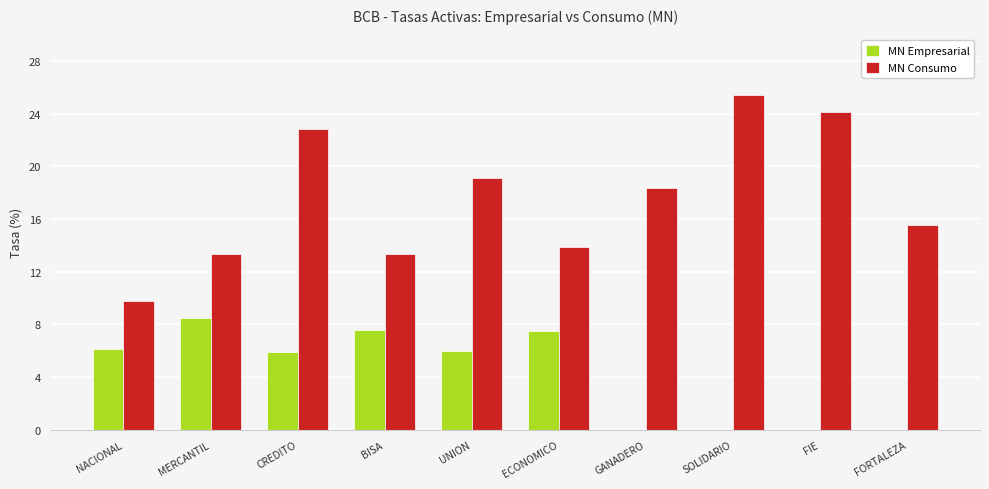

What is the greatest value displayed?

25.4